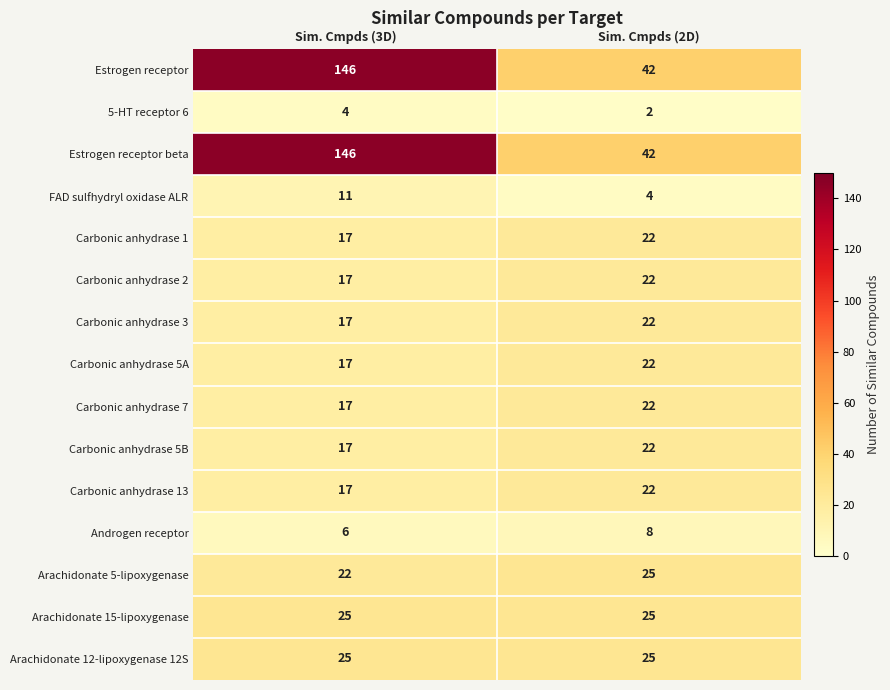

Rank the categories by Estrogen receptor beta value from highest to lowest.

Sim. Cmpds (3D), Sim. Cmpds (2D)